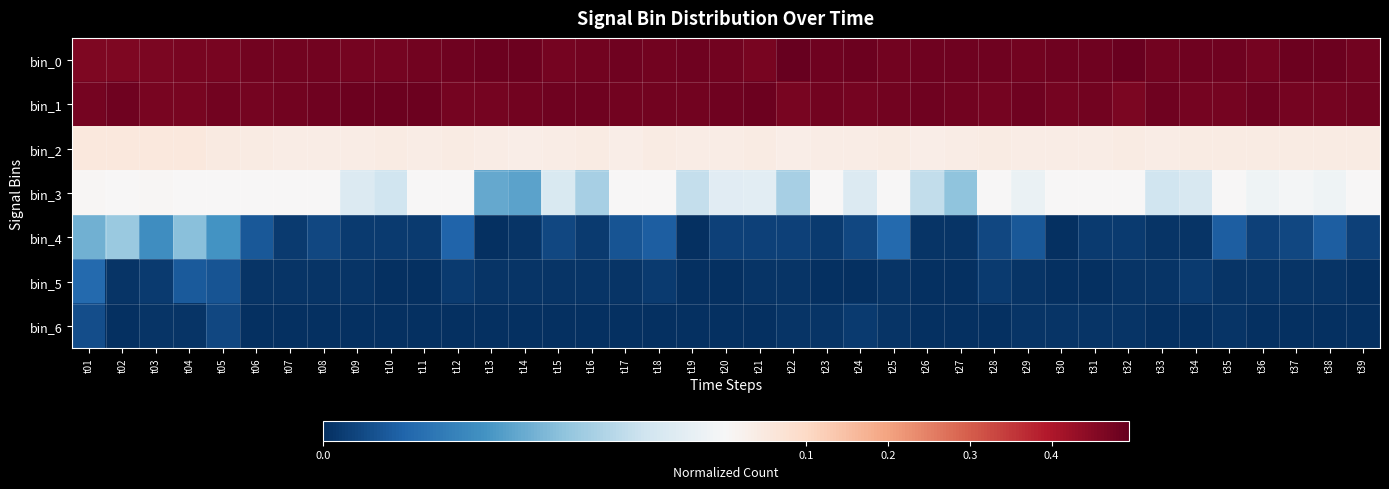

Reading left to right, what are all the values shown in this chart?

bin_0: t01=0.5	t02=0.5	t03=0.5	t04=0.5	t05=0.5	t06=0.5	t07=0.5	t08=0.5	t09=0.5	t10=0.5	t11=0.5	t12=0.5	t13=0.5	t14=0.5	t15=0.5	t16=0.5	t17=0.5	t18=0.5	t19=0.5	t20=0.5	t21=0.5	t22=0.5	t23=0.5	t24=0.5	t25=0.5	t26=0.5	t27=0.5	t28=0.5	t29=0.5	t30=0.5	t31=0.5	t32=0.5	t33=0.5	t34=0.5	t35=0.5	t36=0.5	t37=0.5	t38=0.5	t39=0.5
bin_1: t01=0.5	t02=0.5	t03=0.5	t04=0.5	t05=0.5	t06=0.5	t07=0.5	t08=0.5	t09=0.5	t10=0.5	t11=0.5	t12=0.5	t13=0.5	t14=0.5	t15=0.5	t16=0.5	t17=0.5	t18=0.5	t19=0.5	t20=0.5	t21=0.5	t22=0.5	t23=0.5	t24=0.5	t25=0.5	t26=0.5	t27=0.5	t28=0.5	t29=0.5	t30=0.5	t31=0.5	t32=0.5	t33=0.5	t34=0.5	t35=0.5	t36=0.5	t37=0.5	t38=0.5	t39=0.5
bin_2: t01=0.1	t02=0.1	t03=0.1	t04=0.1	t05=0.0	t06=0.0	t07=0.0	t08=0.0	t09=0.0	t10=0.0	t11=0.0	t12=0.0	t13=0.0	t14=0.0	t15=0.0	t16=0.0	t17=0.0	t18=0.0	t19=0.0	t20=0.0	t21=0.0	t22=0.0	t23=0.0	t24=0.0	t25=0.0	t26=0.0	t27=0.0	t28=0.0	t29=0.0	t30=0.0	t31=0.0	t32=0.0	t33=0.0	t34=0.0	t35=0.0	t36=0.0	t37=0.0	t38=0.0	t39=0.0
bin_3: t01=0.0	t02=0.0	t03=0.0	t04=0.0	t05=0.0	t06=0.0	t07=0.0	t08=0.0	t09=0.0	t10=0.0	t11=0.0	t12=0.0	t13=0.0	t14=0.0	t15=0.0	t16=0.0	t17=0.0	t18=0.0	t19=0.0	t20=0.0	t21=0.0	t22=0.0	t23=0.0	t24=0.0	t25=0.0	t26=0.0	t27=0.0	t28=0.0	t29=0.0	t30=0.0	t31=0.0	t32=0.0	t33=0.0	t34=0.0	t35=0.0	t36=0.0	t37=0.0	t38=0.0	t39=0.0
bin_4: t01=0.0	t02=0.0	t03=0.0	t04=0.0	t05=0.0	t06=0.0	t07=0.0	t08=0.0	t09=0.0	t10=0.0	t11=0.0	t12=0.0	t13=0.0	t14=0.0	t15=0.0	t16=0.0	t17=0.0	t18=0.0	t19=0.0	t20=0.0	t21=0.0	t22=0.0	t23=0.0	t24=0.0	t25=0.0	t26=0.0	t27=0.0	t28=0.0	t29=0.0	t30=0.0	t31=0.0	t32=0.0	t33=0.0	t34=0.0	t35=0.0	t36=0.0	t37=0.0	t38=0.0	t39=0.0
bin_5: t01=0.0	t02=0.0	t03=0.0	t04=0.0	t05=0.0	t06=0.0	t07=0.0	t08=0.0	t09=0.0	t10=0.0	t11=0.0	t12=0.0	t13=0.0	t14=0.0	t15=0.0	t16=0.0	t17=0.0	t18=0.0	t19=0.0	t20=0.0	t21=0.0	t22=0.0	t23=0.0	t24=0.0	t25=0.0	t26=0.0	t27=0.0	t28=0.0	t29=0.0	t30=0.0	t31=0.0	t32=0.0	t33=0.0	t34=0.0	t35=0.0	t36=0.0	t37=0.0	t38=0.0	t39=0.0
bin_6: t01=0.0	t02=0.0	t03=0.0	t04=0.0	t05=0.0	t06=0.0	t07=0.0	t08=0.0	t09=0.0	t10=0.0	t11=0.0	t12=0.0	t13=0.0	t14=0.0	t15=0.0	t16=0.0	t17=0.0	t18=0.0	t19=0.0	t20=0.0	t21=0.0	t22=0.0	t23=0.0	t24=0.0	t25=0.0	t26=0.0	t27=0.0	t28=0.0	t29=0.0	t30=0.0	t31=0.0	t32=0.0	t33=0.0	t34=0.0	t35=0.0	t36=0.0	t37=0.0	t38=0.0	t39=0.0